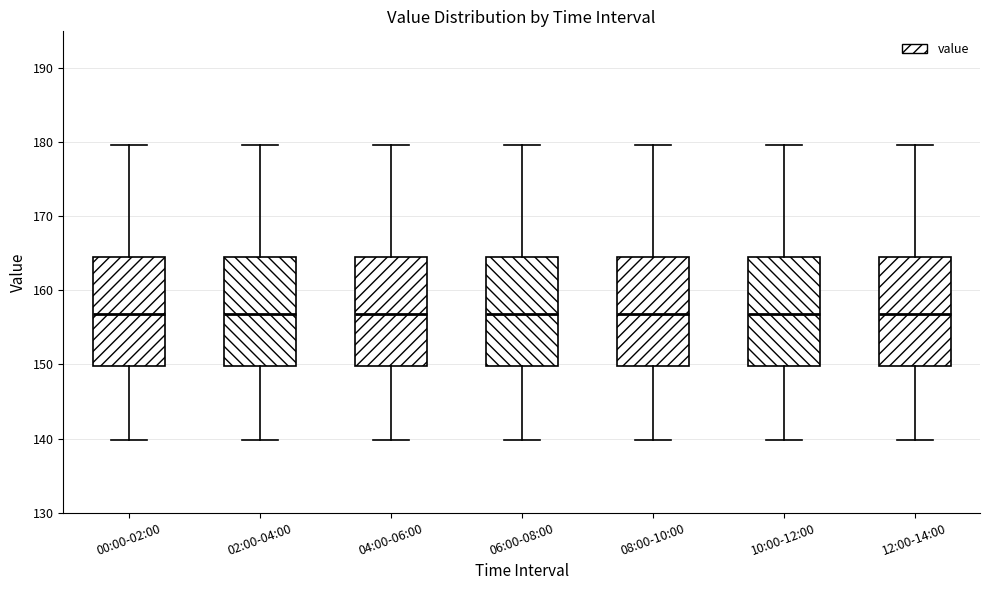

Reading left to right, read every box against the y-axis: the position of its median line, the range the box covers, and the ends of its whiskers. The values are not printed on the chart, so give them approximately, as read against the axis.

00:00-02:00: median 157, box 150 to 165, whiskers 140 to 180
02:00-04:00: median 157, box 150 to 165, whiskers 140 to 180
04:00-06:00: median 157, box 150 to 165, whiskers 140 to 180
06:00-08:00: median 157, box 150 to 165, whiskers 140 to 180
08:00-10:00: median 157, box 150 to 165, whiskers 140 to 180
10:00-12:00: median 157, box 150 to 165, whiskers 140 to 180
12:00-14:00: median 157, box 150 to 165, whiskers 140 to 180